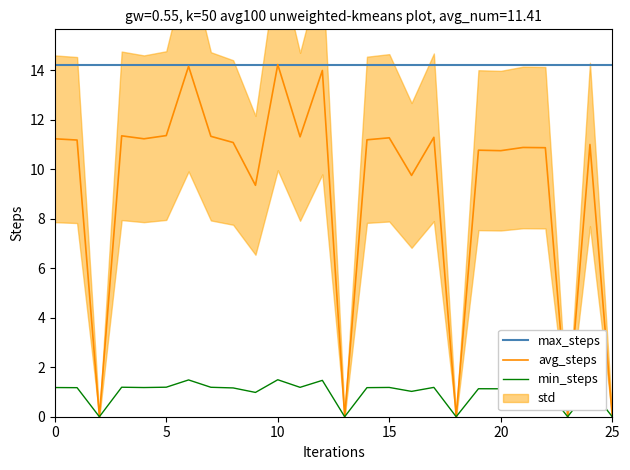

Reading right to left, transcribe all the data shown in this chart.

max_steps: 14.2	14.2	14.2	14.2	14.2	14.2	14.2	14.2	14.2	14.2	14.2	14.2	14.2	14.2	14.2	14.2	14.2	14.2	14.2	14.2	14.2	14.2	14.2	14.2	14.2	14.2
avg_steps: 0.0	11.0	0.0	10.9	10.9	10.8	10.8	0.0	11.3	9.8	11.3	11.2	0.0	14.0	11.3	14.2	9.3	11.1	11.3	14.2	11.4	11.2	11.3	0.0	11.2	11.2
min_steps: 0.0	1.2	0.0	1.1	1.1	1.1	1.1	0.0	1.2	1.0	1.2	1.2	0.0	1.5	1.2	1.5	1.0	1.2	1.2	1.5	1.2	1.2	1.2	0.0	1.2	1.2